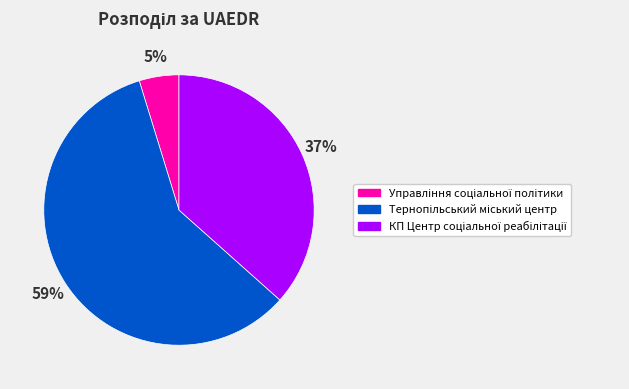

How many segments does this pie chart have?

3